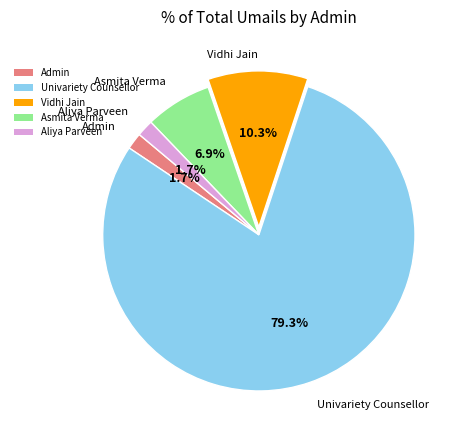

The Asmita Verma slice represents 7% of the pie. True or false?

True